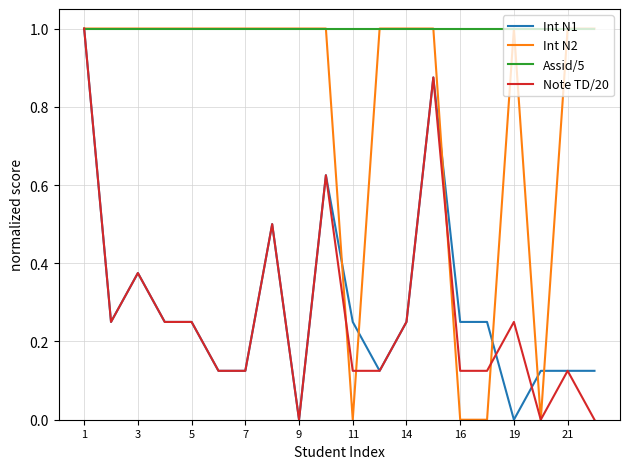

What is the maximum value for Int N2?

1.0